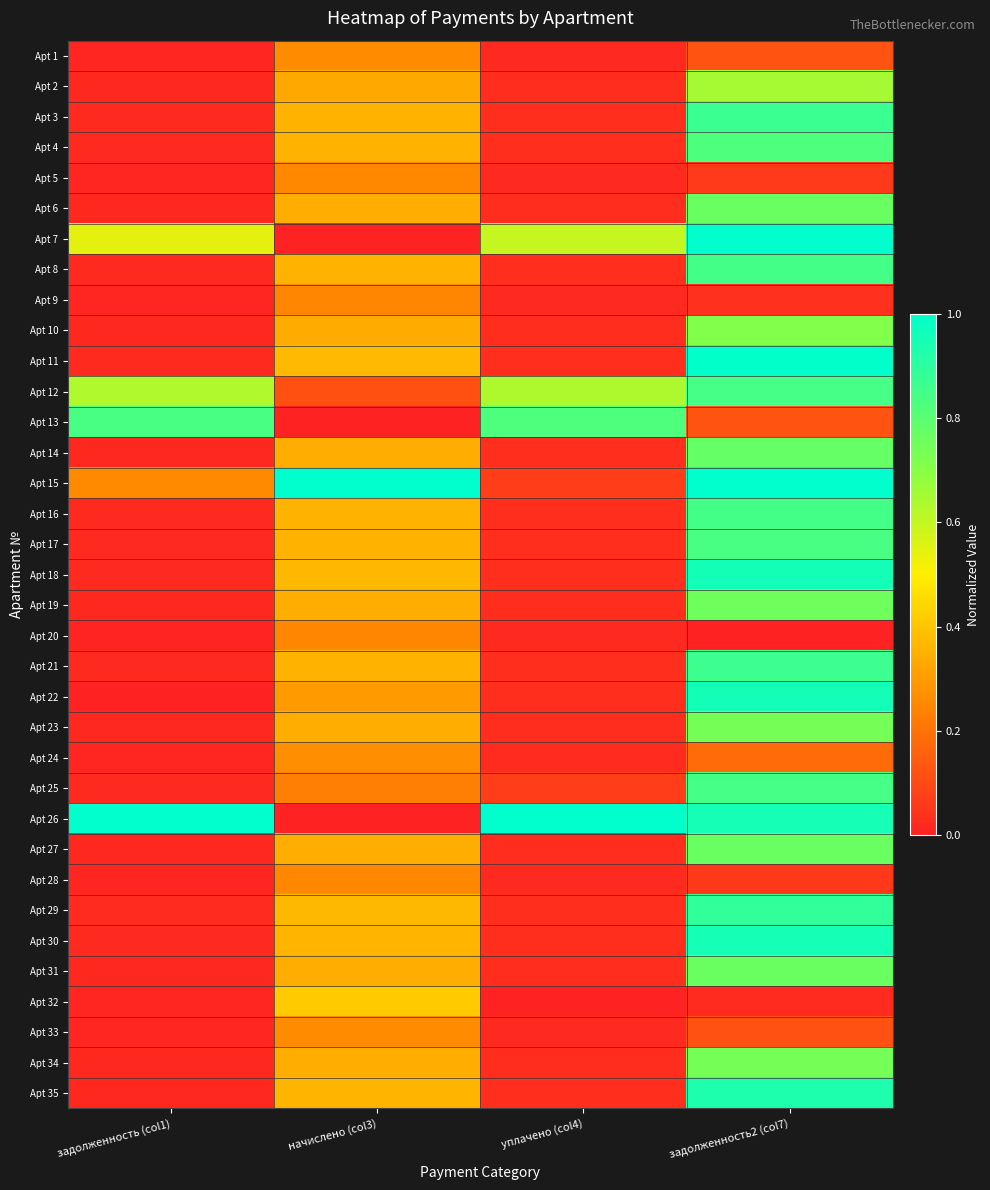

Reading left to right, extract all data points from this chart.

Apt 1: задолженность (col1)=0.0	начислено (col3)=0.3	уплачено (col4)=0.0	задолженность2 (col7)=0.1
Apt 2: задолженность (col1)=0.0	начислено (col3)=0.3	уплачено (col4)=0.0	задолженность2 (col7)=0.7
Apt 3: задолженность (col1)=0.0	начислено (col3)=0.4	уплачено (col4)=0.0	задолженность2 (col7)=0.9
Apt 4: задолженность (col1)=0.0	начислено (col3)=0.4	уплачено (col4)=0.0	задолженность2 (col7)=0.8
Apt 5: задолженность (col1)=0.0	начислено (col3)=0.3	уплачено (col4)=0.0	задолженность2 (col7)=0.1
Apt 6: задолженность (col1)=0.0	начислено (col3)=0.3	уплачено (col4)=0.0	задолженность2 (col7)=0.8
Apt 7: задолженность (col1)=0.5	начислено (col3)=0.0	уплачено (col4)=0.6	задолженность2 (col7)=1.0
Apt 8: задолженность (col1)=0.0	начислено (col3)=0.4	уплачено (col4)=0.0	задолженность2 (col7)=0.9
Apt 9: задолженность (col1)=0.0	начислено (col3)=0.2	уплачено (col4)=0.0	задолженность2 (col7)=0.0
Apt 10: задолженность (col1)=0.0	начислено (col3)=0.3	уплачено (col4)=0.0	задолженность2 (col7)=0.7
Apt 11: задолженность (col1)=0.0	начислено (col3)=0.4	уплачено (col4)=0.0	задолженность2 (col7)=1.0
Apt 12: задолженность (col1)=0.6	начислено (col3)=0.1	уплачено (col4)=0.6	задолженность2 (col7)=0.8
Apt 13: задолженность (col1)=0.8	начислено (col3)=0.0	уплачено (col4)=0.8	задолженность2 (col7)=0.1
Apt 14: задолженность (col1)=0.0	начислено (col3)=0.3	уплачено (col4)=0.0	задолженность2 (col7)=0.8
Apt 15: задолженность (col1)=0.3	начислено (col3)=1.0	уплачено (col4)=0.1	задолженность2 (col7)=1.0
Apt 16: задолженность (col1)=0.0	начислено (col3)=0.4	уплачено (col4)=0.0	задолженность2 (col7)=0.9
Apt 17: задолженность (col1)=0.0	начислено (col3)=0.4	уплачено (col4)=0.0	задолженность2 (col7)=0.8
Apt 18: задолженность (col1)=0.0	начислено (col3)=0.4	уплачено (col4)=0.0	задолженность2 (col7)=1.0
Apt 19: задолженность (col1)=0.0	начислено (col3)=0.3	уплачено (col4)=0.0	задолженность2 (col7)=0.8
Apt 20: задолженность (col1)=0.0	начислено (col3)=0.2	уплачено (col4)=0.0	задолженность2 (col7)=0.0
Apt 21: задолженность (col1)=0.0	начислено (col3)=0.4	уплачено (col4)=0.0	задолженность2 (col7)=0.9
Apt 22: задолженность (col1)=0.0	начислено (col3)=0.3	уплачено (col4)=0.0	задолженность2 (col7)=1.0
Apt 23: задолженность (col1)=0.0	начислено (col3)=0.3	уплачено (col4)=0.0	задолженность2 (col7)=0.7
Apt 24: задолженность (col1)=0.0	начислено (col3)=0.3	уплачено (col4)=0.0	задолженность2 (col7)=0.2
Apt 25: задолженность (col1)=0.0	начислено (col3)=0.2	уплачено (col4)=0.1	задолженность2 (col7)=0.8
Apt 26: задолженность (col1)=1.0	начислено (col3)=0.0	уплачено (col4)=1.0	задолженность2 (col7)=1.0
Apt 27: задолженность (col1)=0.0	начислено (col3)=0.3	уплачено (col4)=0.0	задолженность2 (col7)=0.8
Apt 28: задолженность (col1)=0.0	начислено (col3)=0.3	уплачено (col4)=0.0	задолженность2 (col7)=0.1
Apt 29: задолженность (col1)=0.0	начислено (col3)=0.4	уплачено (col4)=0.0	задолженность2 (col7)=0.9
Apt 30: задолженность (col1)=0.0	начислено (col3)=0.4	уплачено (col4)=0.0	задолженность2 (col7)=1.0
Apt 31: задолженность (col1)=0.0	начислено (col3)=0.3	уплачено (col4)=0.0	задолженность2 (col7)=0.8
Apt 32: задолженность (col1)=0.0	начислено (col3)=0.4	уплачено (col4)=0.0	задолженность2 (col7)=0.0
Apt 33: задолженность (col1)=0.0	начислено (col3)=0.3	уплачено (col4)=0.0	задолженность2 (col7)=0.1
Apt 34: задолженность (col1)=0.0	начислено (col3)=0.3	уплачено (col4)=0.0	задолженность2 (col7)=0.7
Apt 35: задолженность (col1)=0.0	начислено (col3)=0.4	уплачено (col4)=0.0	задолженность2 (col7)=0.9